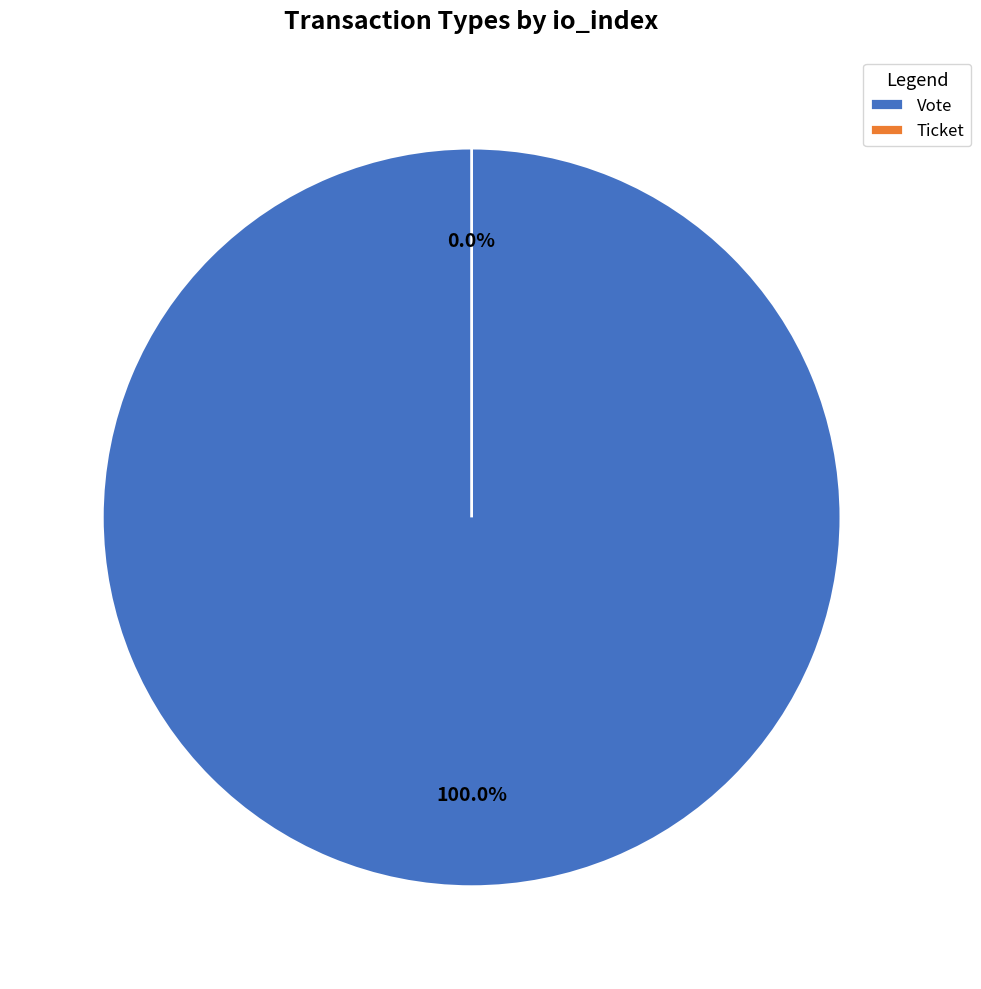

Is there any slice that represents more than half of the pie?

Yes